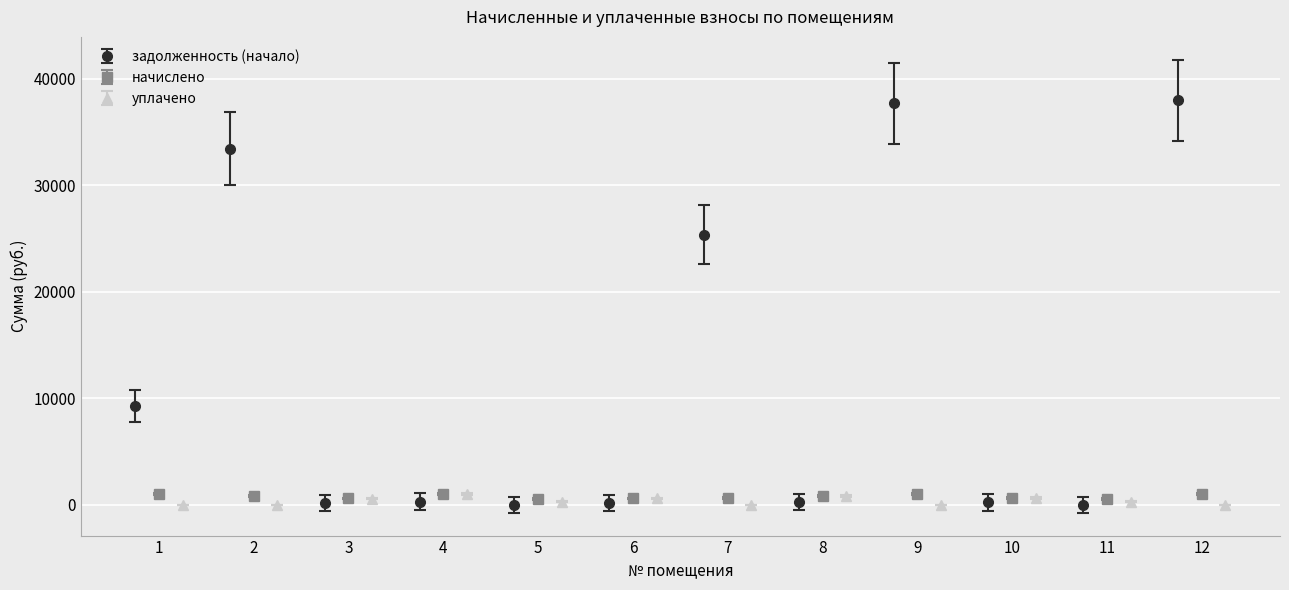

At how many categories does at least one series exceed 2862?

5